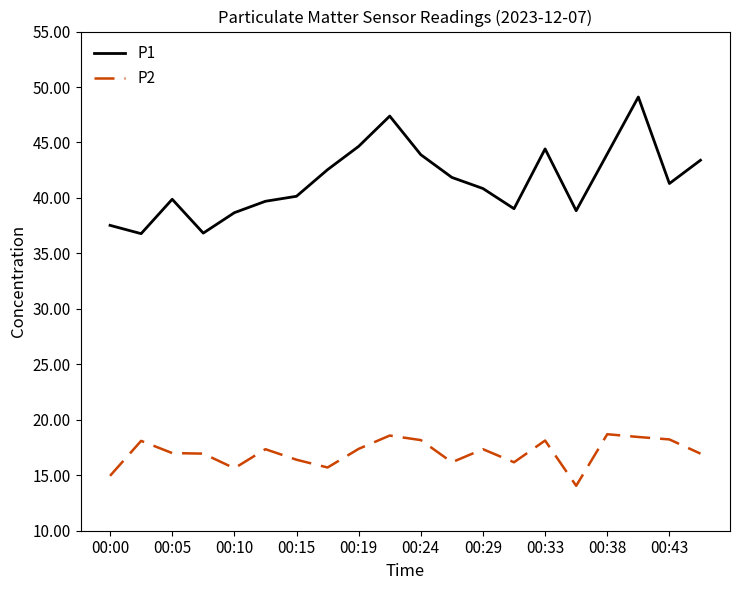

Does the chart display data point markers on the line(s)?

No